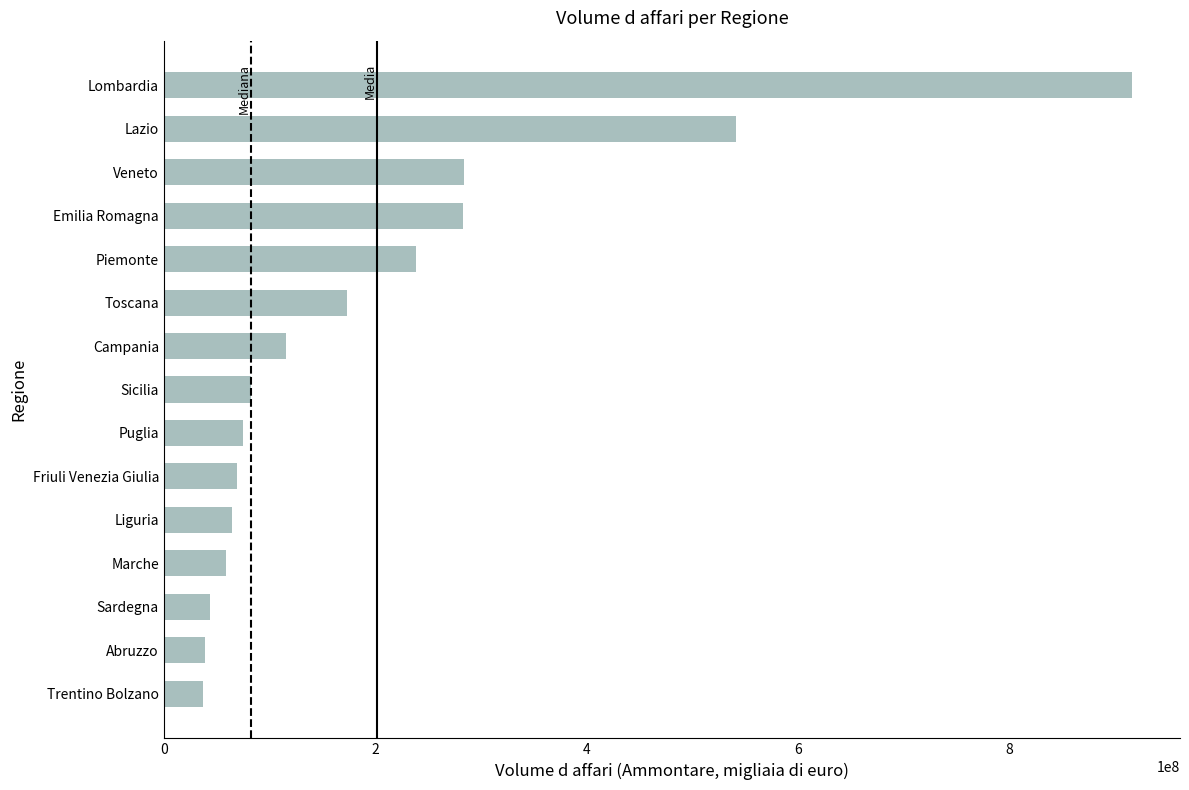

At which label is the value closest to 476570863?

Lazio